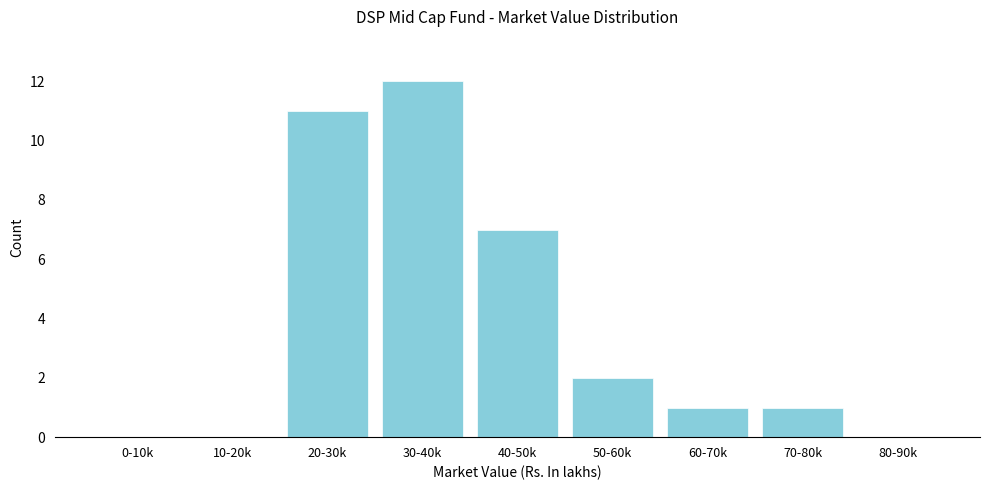

Reading left to right, transcribe all the data shown in this chart.

0-10k=0	10-20k=0	20-30k=11	30-40k=12	40-50k=7	50-60k=2	60-70k=1	70-80k=1	80-90k=0